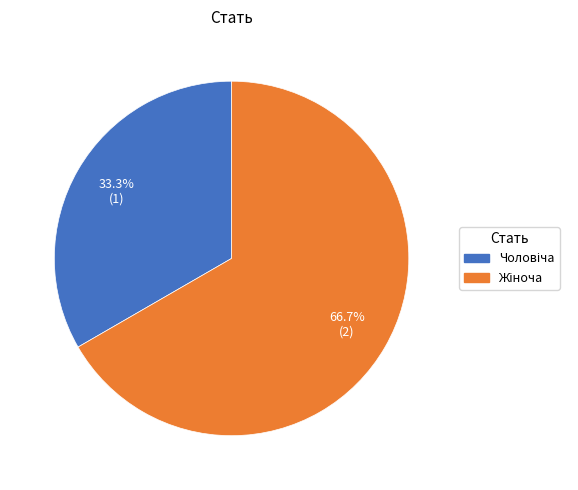

Is there any slice that represents more than half of the pie?

Yes